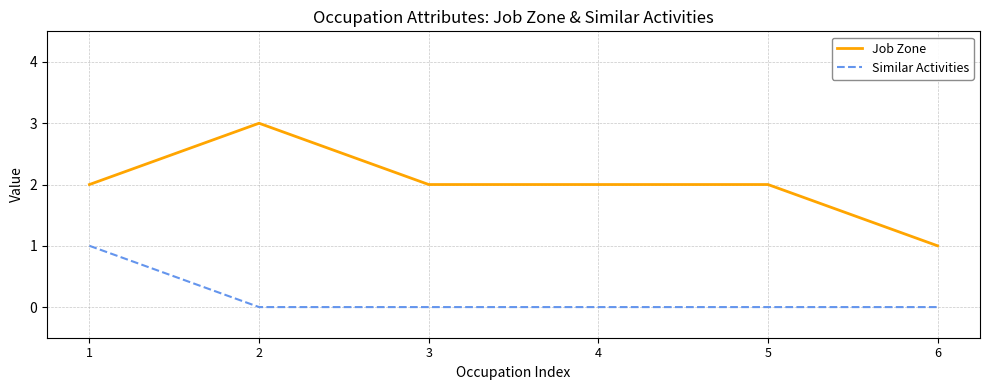

List the series in order of their peak value, highest first.

Job Zone, Similar Activities